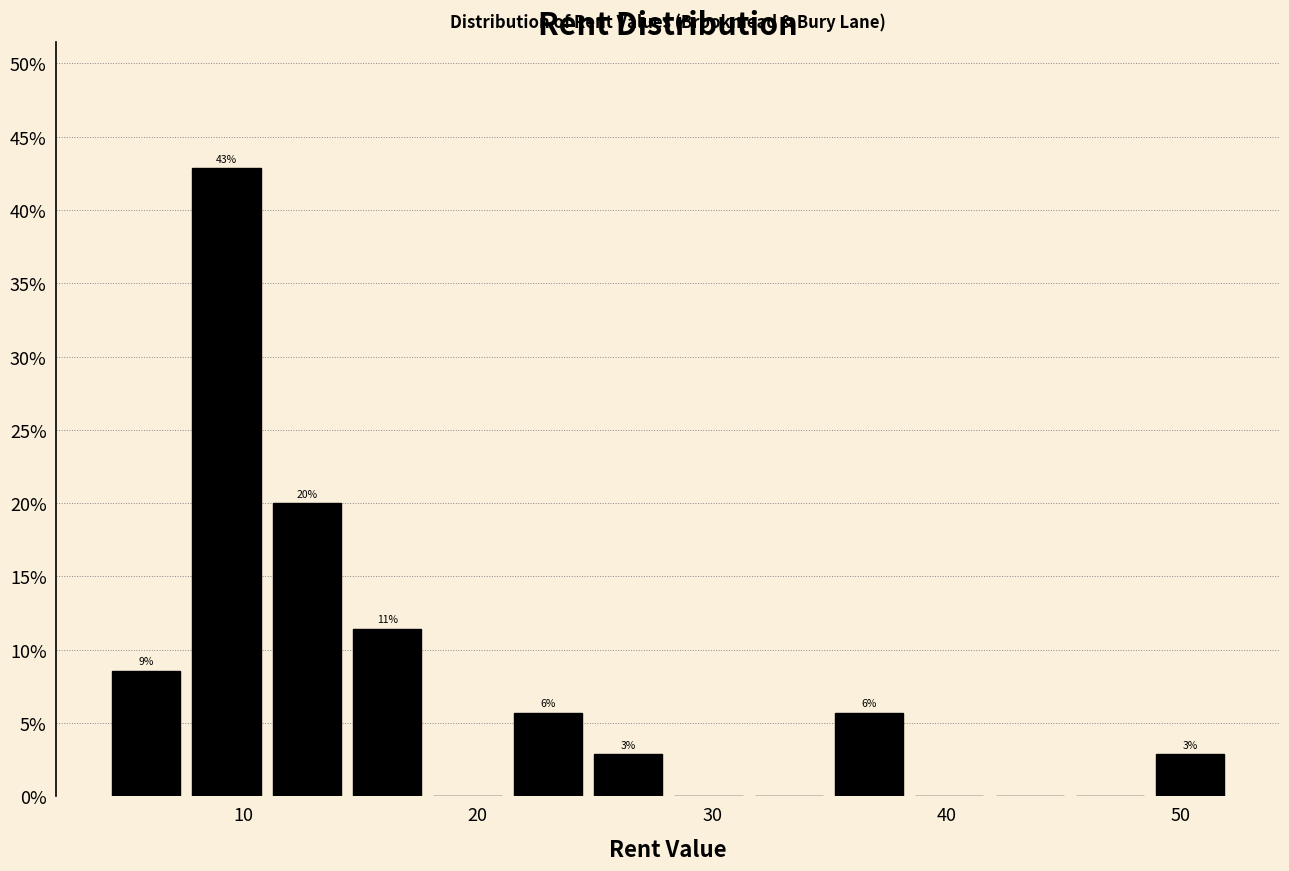

Read against the x-axis, roughly where is the centre of the tallest bar?

9